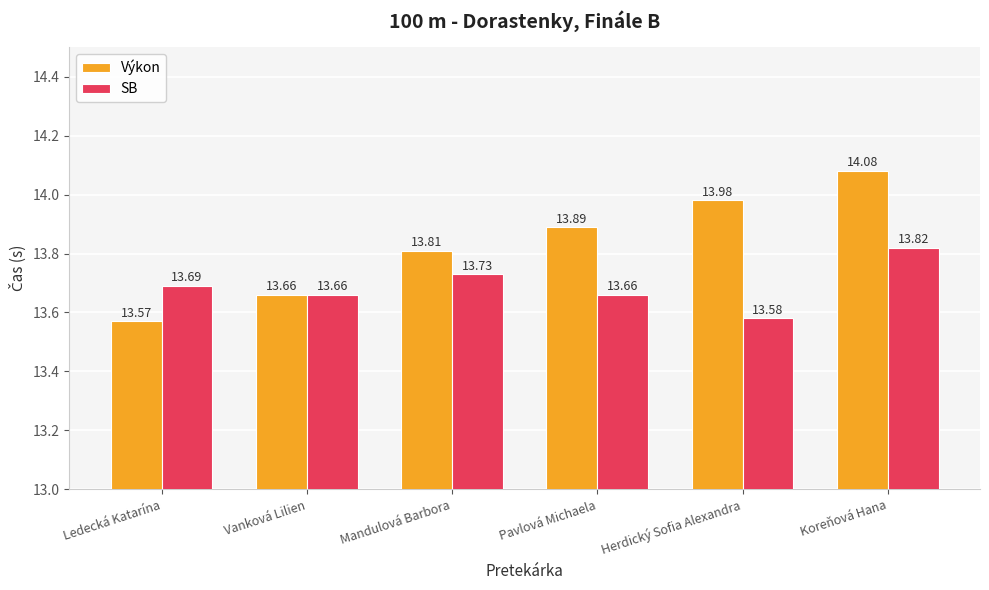

Reading left to right, transcribe all the data shown in this chart.

Výkon: Ledecká Katarína=13.6	Vanková Lilien=13.7	Mandulová Barbora=13.8	Pavlová Michaela=13.9	Herdický Sofia Alexandra=14.0	Koreňová Hana=14.1
SB: Ledecká Katarína=13.7	Vanková Lilien=13.7	Mandulová Barbora=13.7	Pavlová Michaela=13.7	Herdický Sofia Alexandra=13.6	Koreňová Hana=13.8